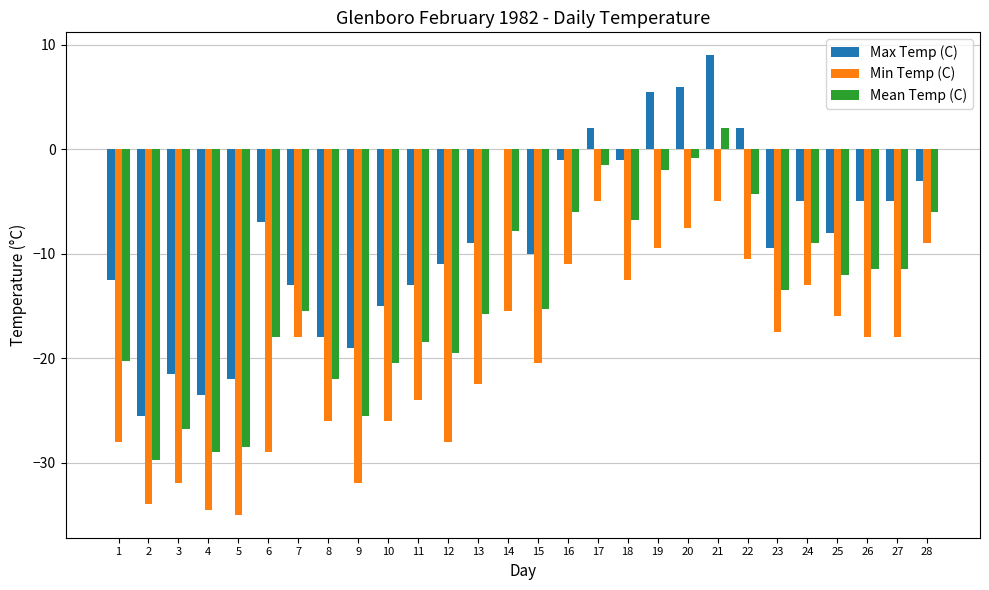

Is it true that Max Temp (C) equals -1.0 at 16?

True